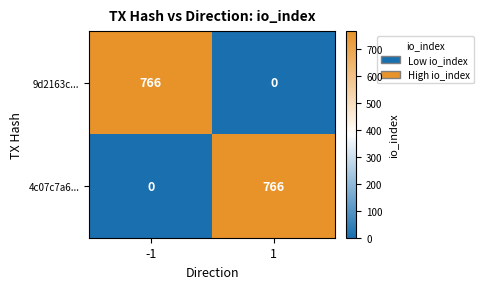

How many series are shown in this chart?

2